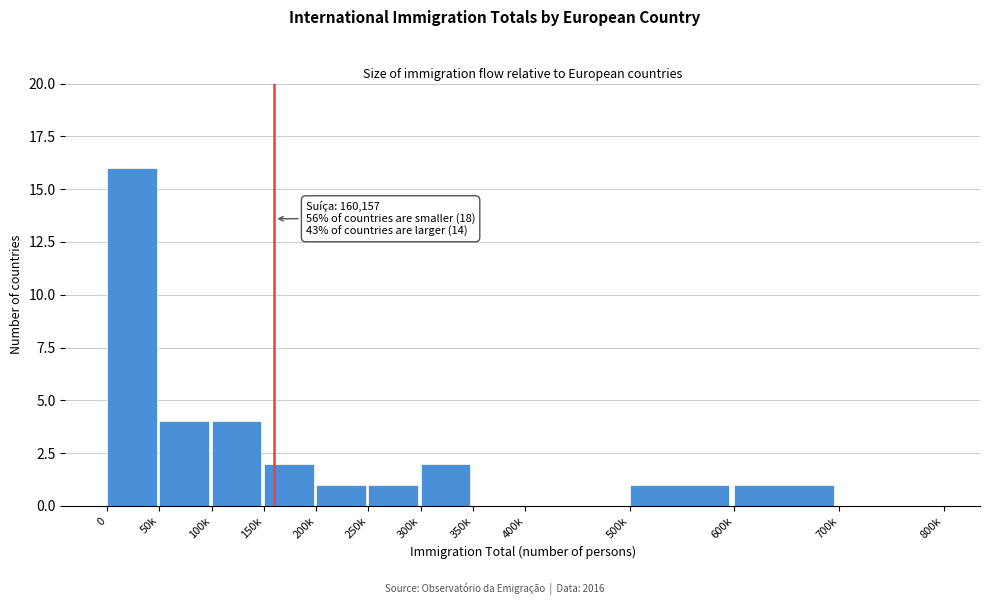

Reading left to right, list all the values displayed in this chart.

0=16	50k=4	100k=4	150k=2	200k=1	250k=1	300k=2	350k=0	400k=0	500k=1	600k=1	700k=0